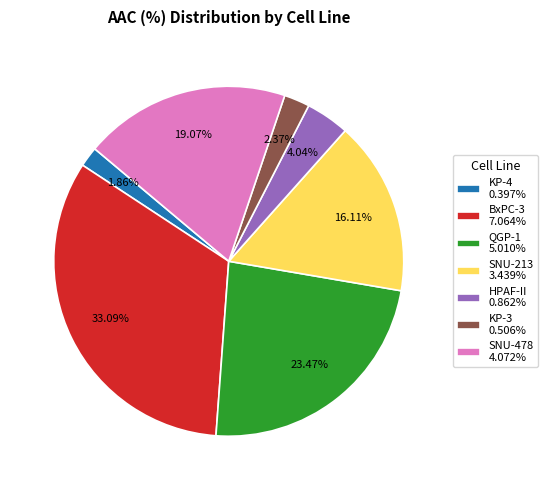

What percentage is NOT represented by KP-4?

98.1%